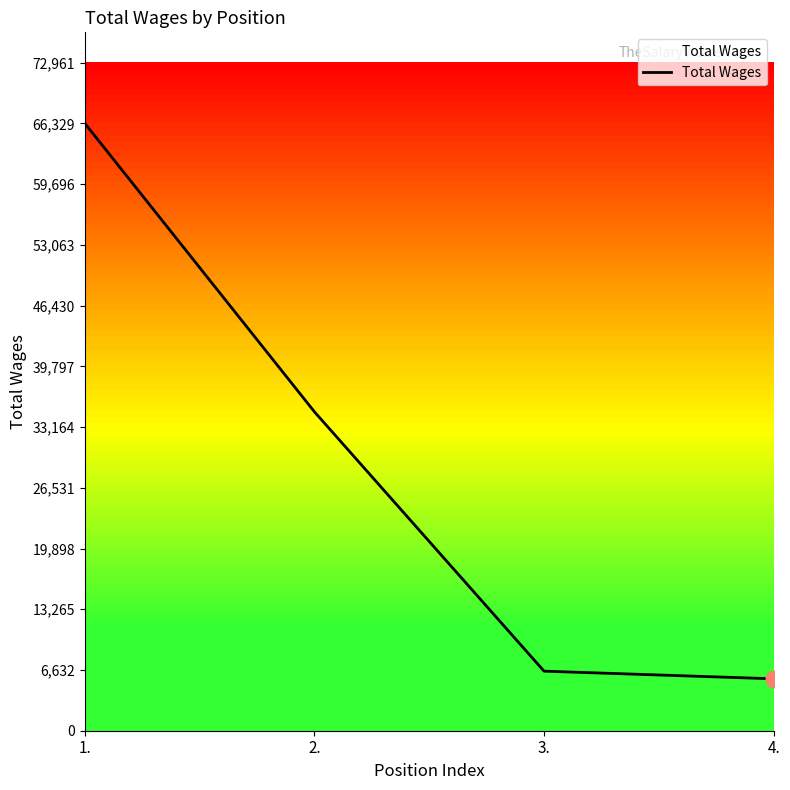

Is this an area chart (filled region under the line)?

No